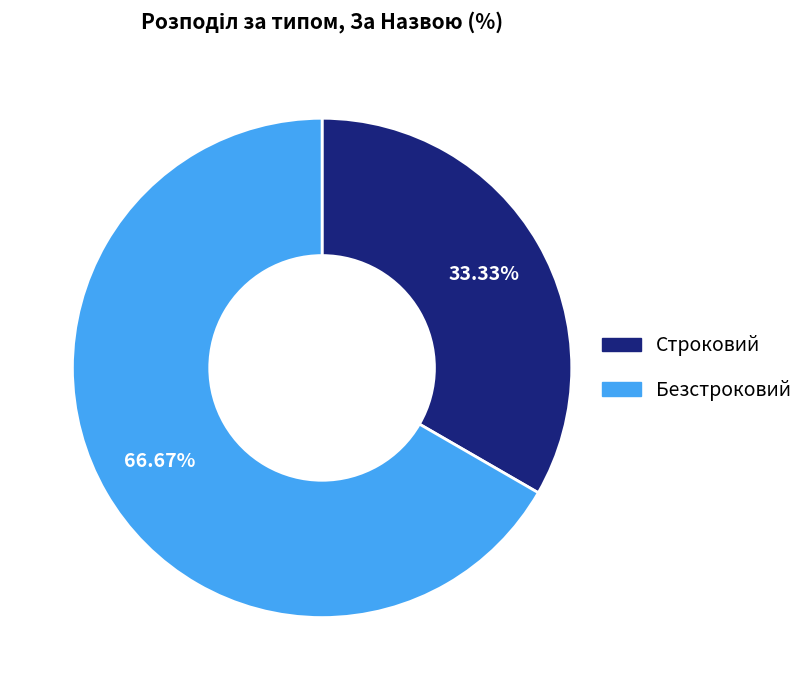

The Строковий slice represents 33% of the pie. True or false?

True